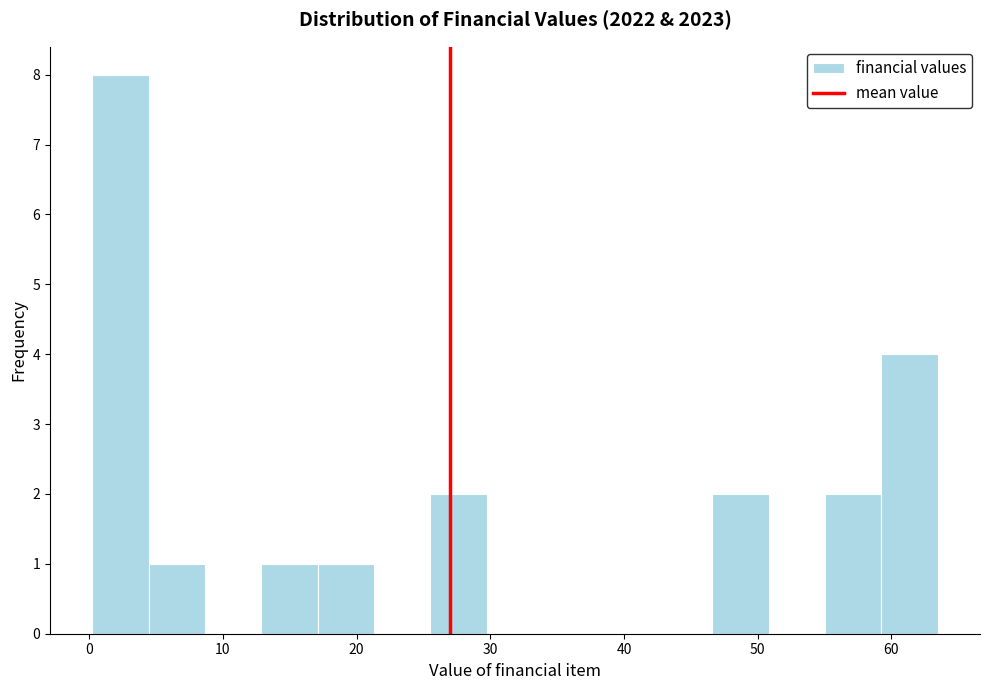

Reading left to right, list every bar in this chart as the range it spans on the x-axis followed by its height. Neither the bar edges nor the heights are printed on the chart, so give them approximately, as read against the axes.

0 to 4: 8
4 to 9: 1
9 to 13: 0
13 to 17: 1
17 to 21: 1
21 to 26: 0
26 to 30: 2
30 to 34: 0
34 to 38: 0
38 to 42: 0
42 to 47: 0
47 to 51: 2
51 to 55: 0
55 to 59: 2
59 to 63: 4